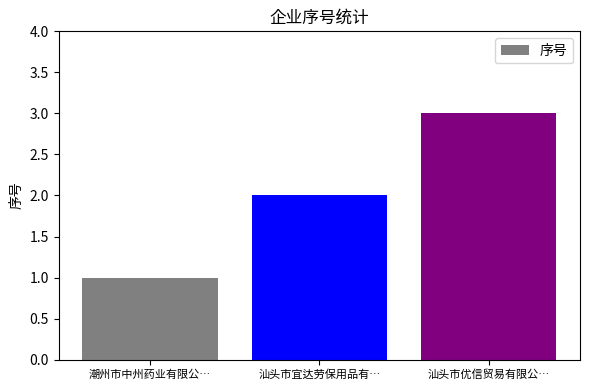

List the labels in order of value, smallest first.

潮州市中州药业有限公…, 汕头市宜达劳保用品有…, 汕头市优信贸易有限公…